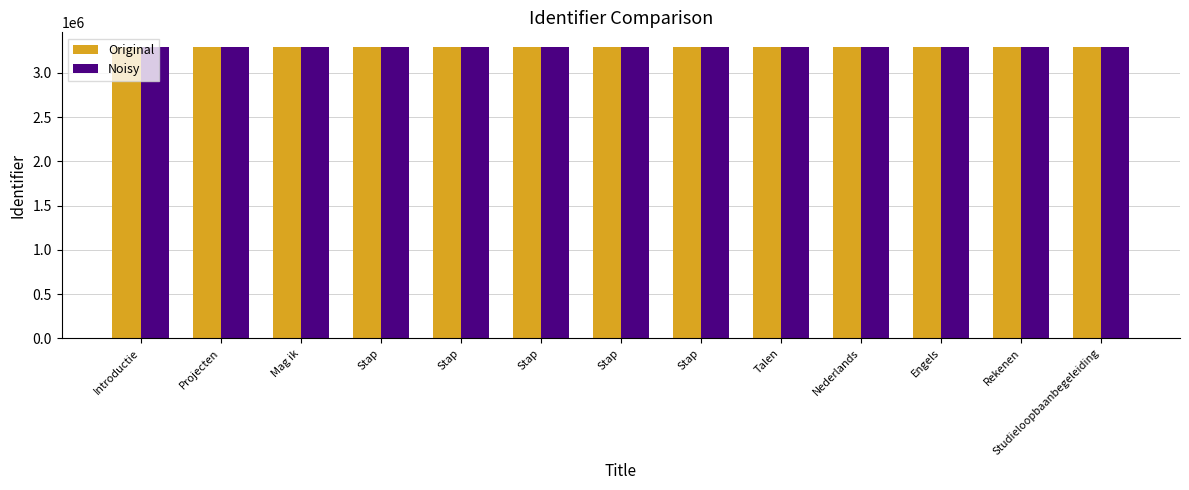

What are all the series names shown in the legend?

Original, Noisy